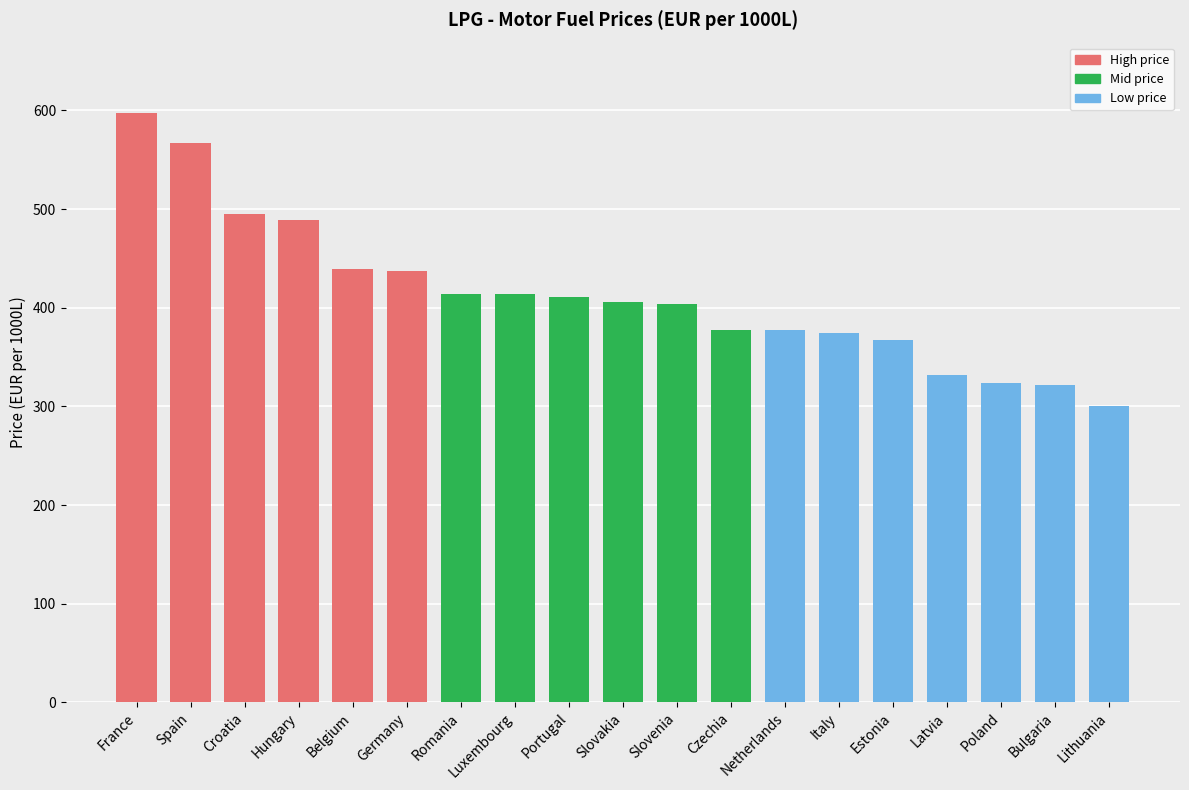

Is it true that the value at Portugal is 410.4?

True